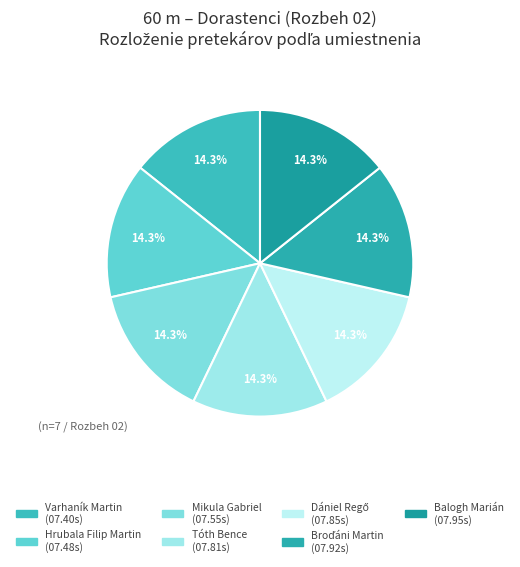

How many slices are in this pie chart?

7